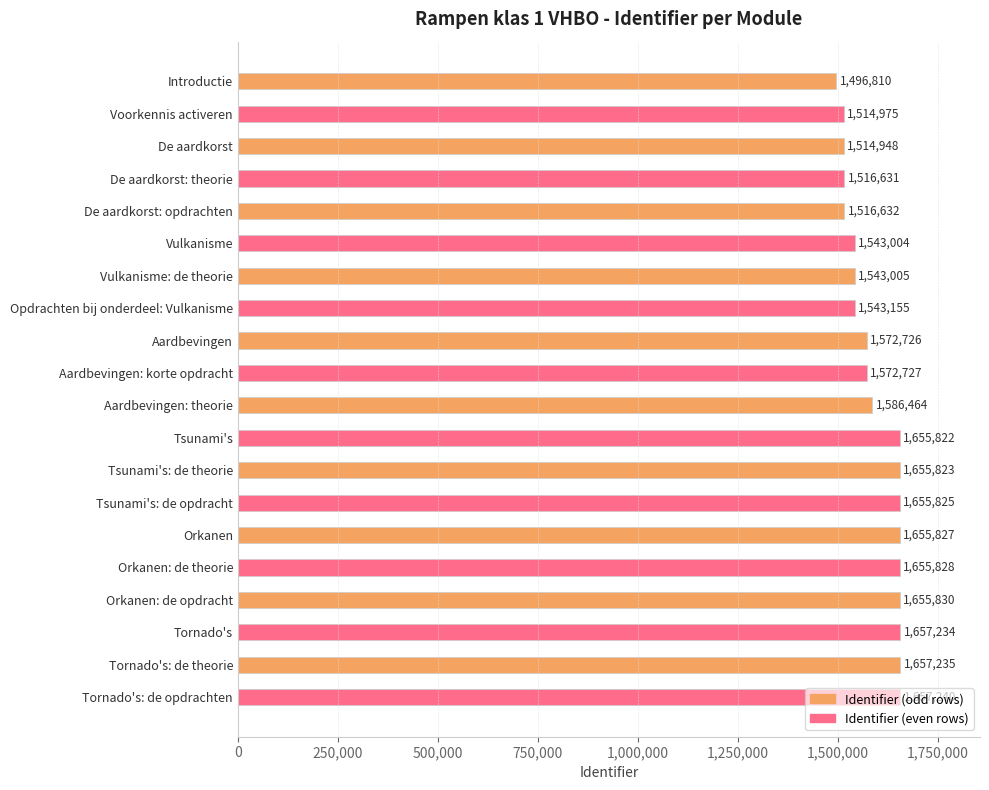

At which label is the value closest to 1577025?

Aardbevingen: korte opdracht